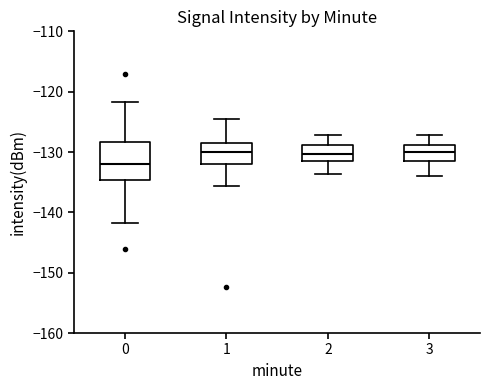

Which box is the tallest, from its lower edge to its upper edge?

0